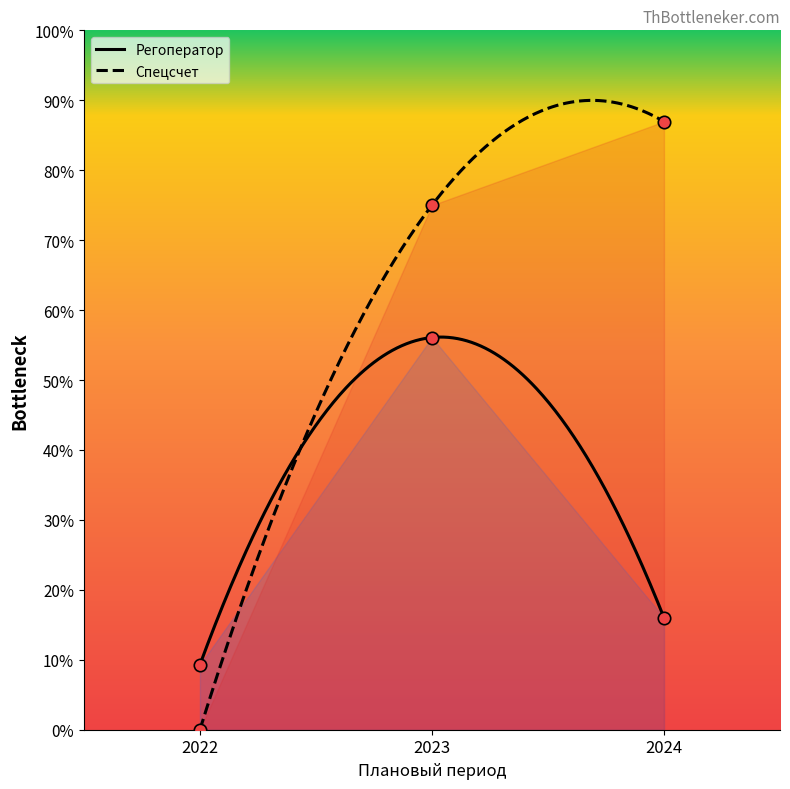

At which category is the sum across all series the highest?

2023